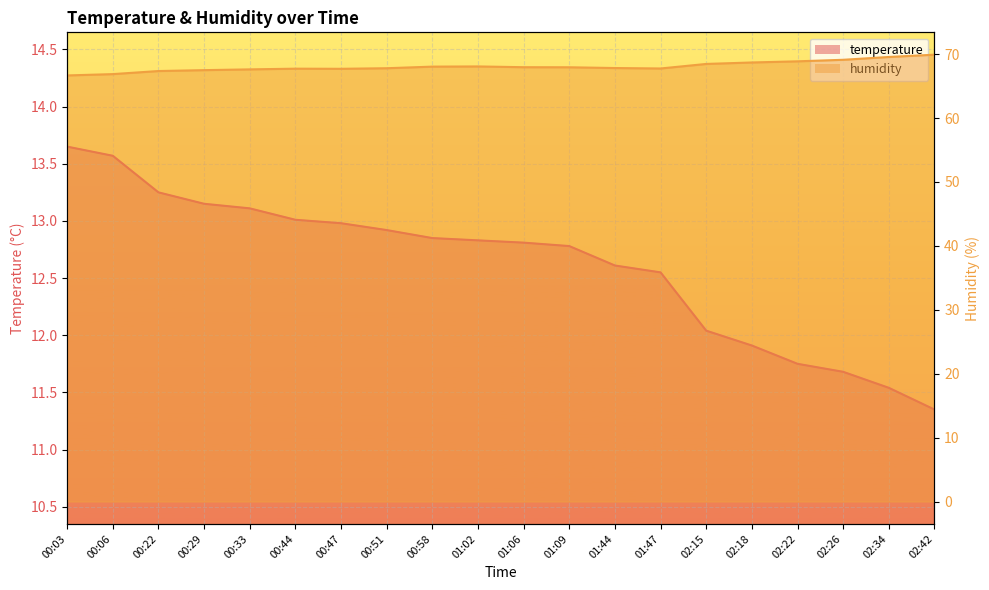

What is the difference between the maximum and minimum values in the temperature series?

2.3